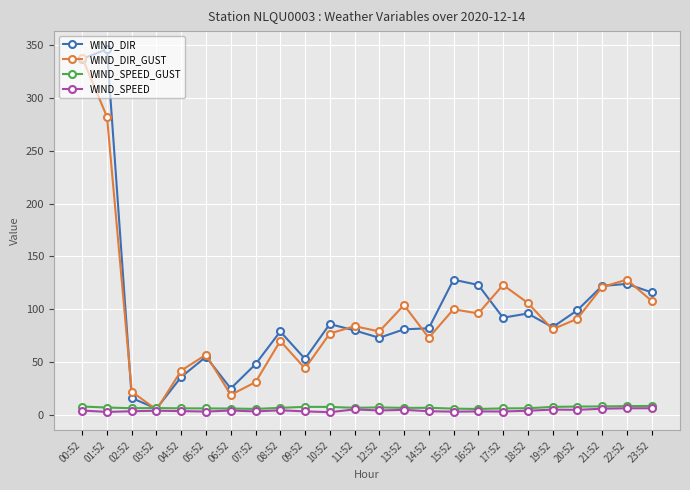

Is it true that WIND_SPEED equals 2.9 at 01:52?

True